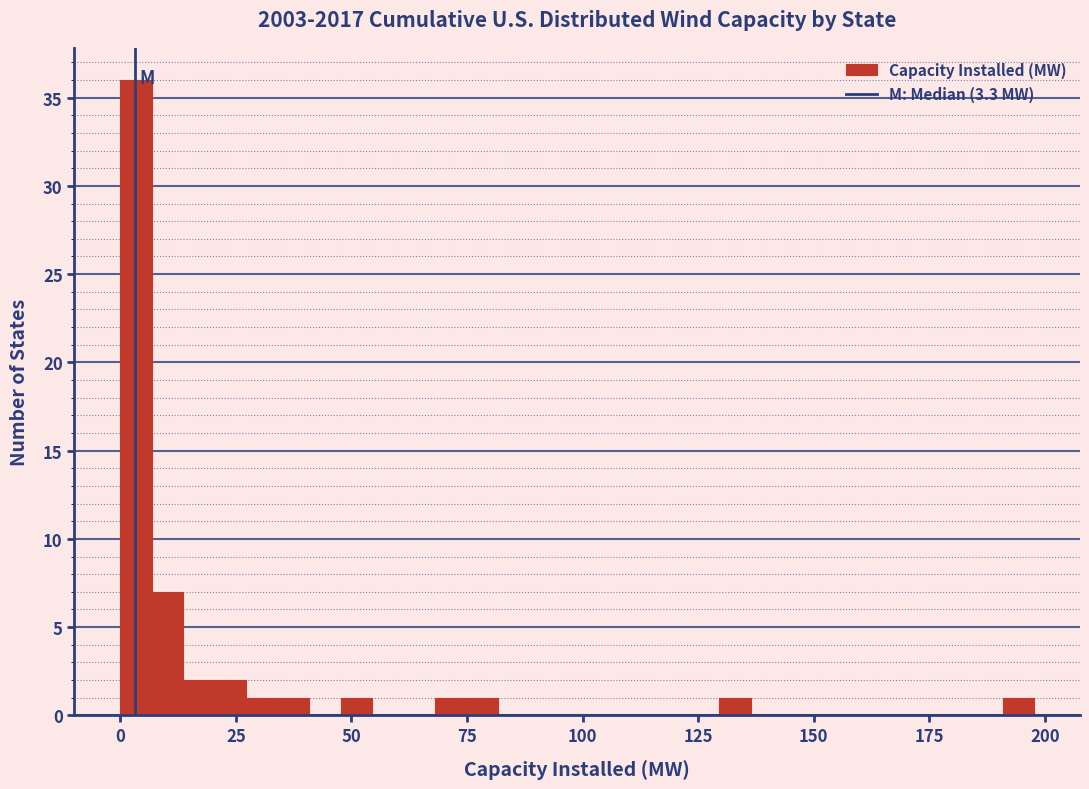

Read against the x-axis, roughly where is the centre of the tallest bar?

5